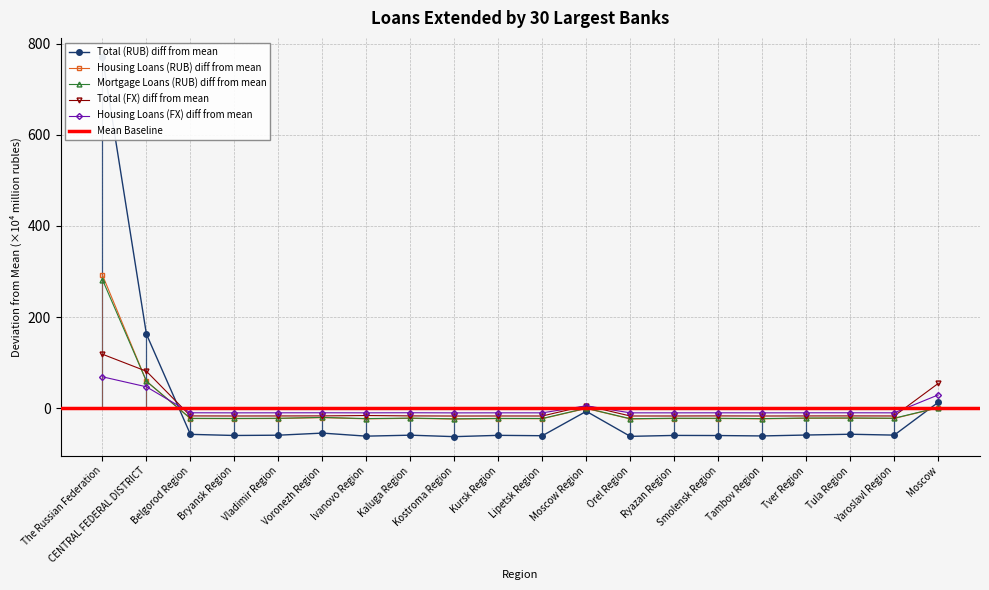

Which series has the largest range (max minus min)?

Total (RUB)